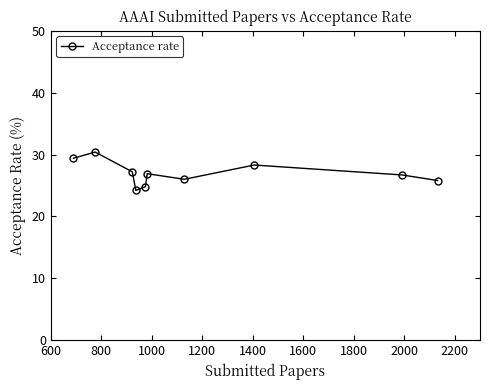

How many data points does each series have?

10